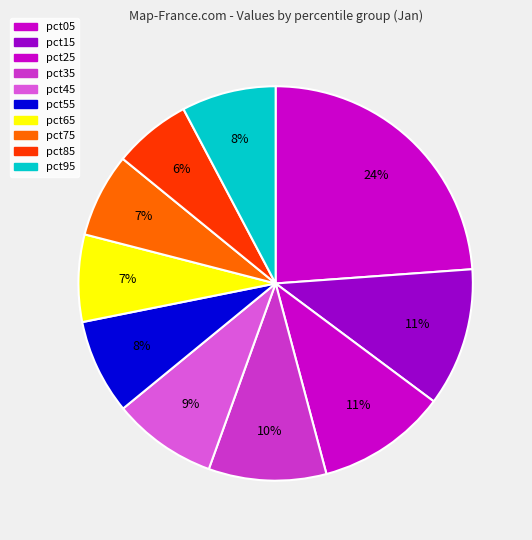

Which has a higher value, pct15 or pct45?

pct15